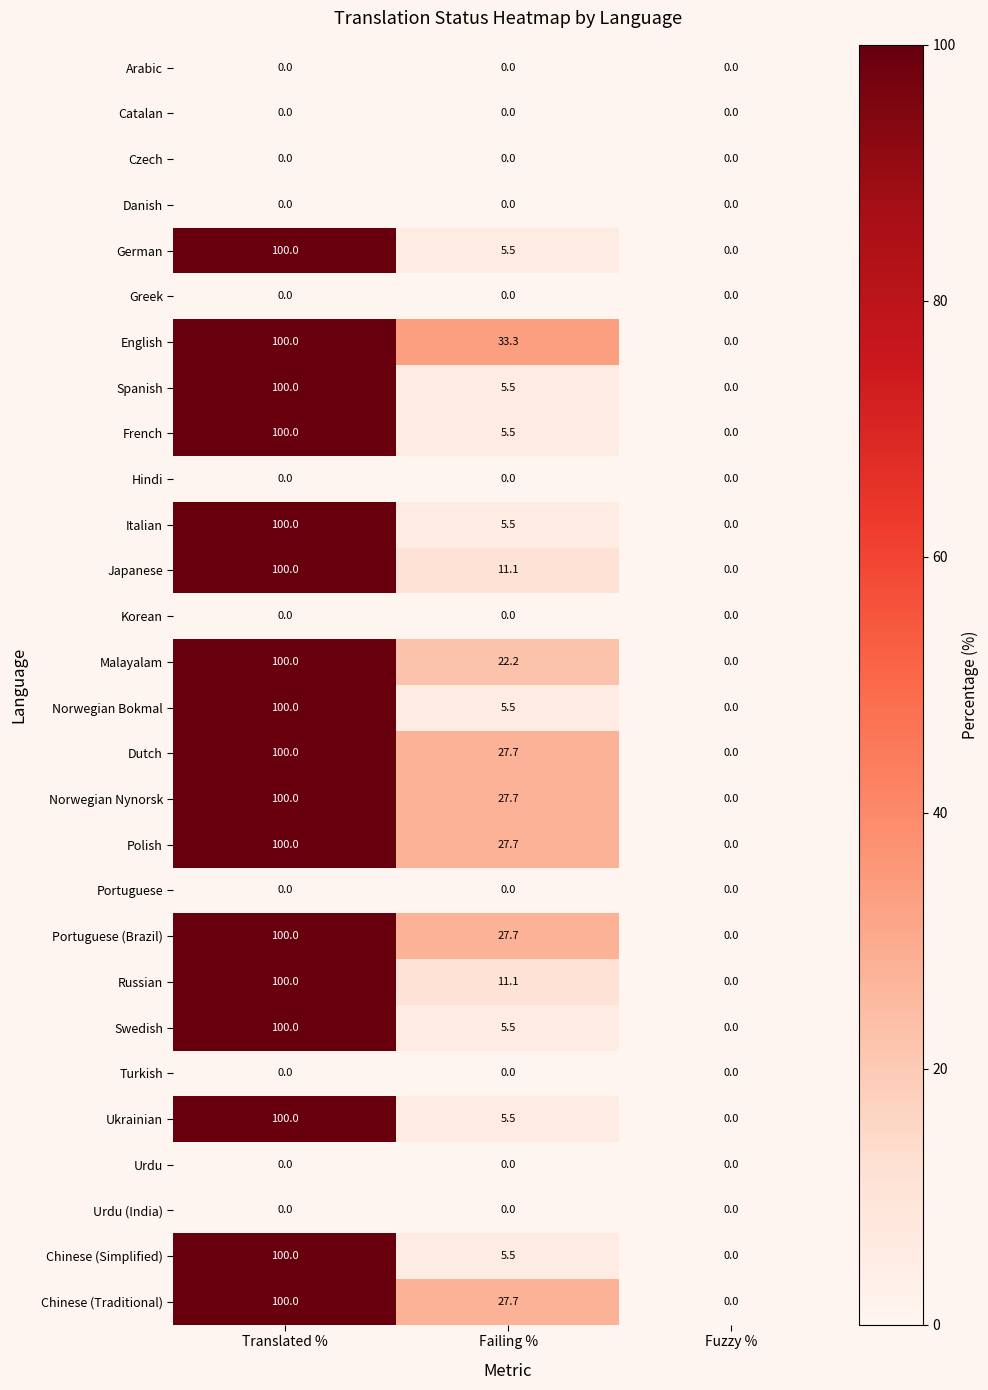

At which label is English closest to 50?

Failing %